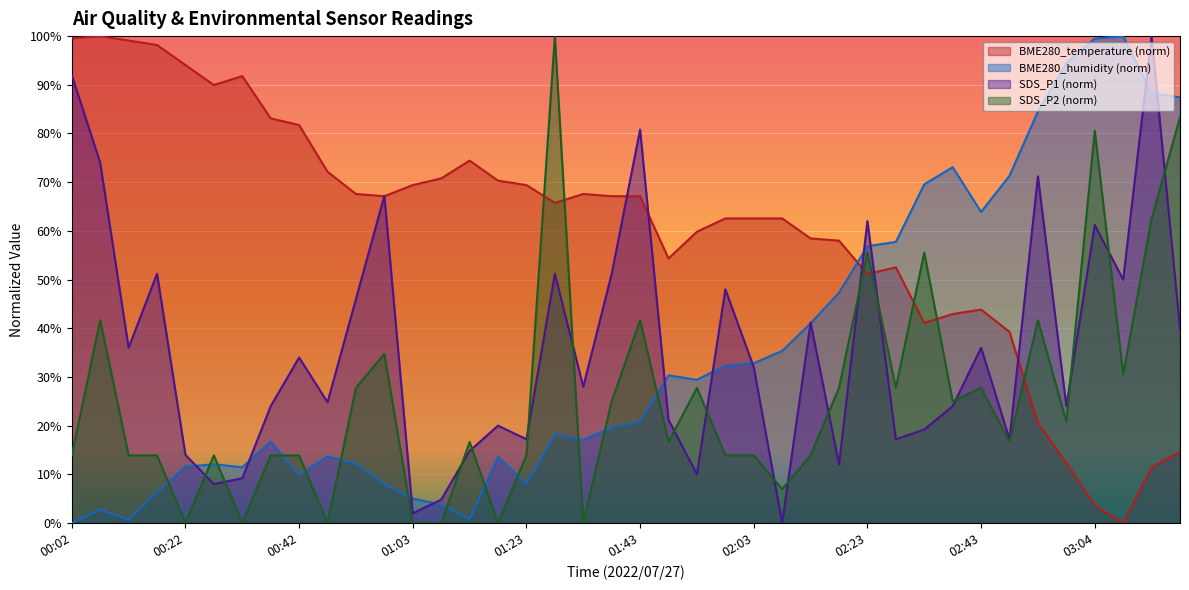

In SDS_P2, how many points are lower than both neighbors (excluding endpoints)?

12